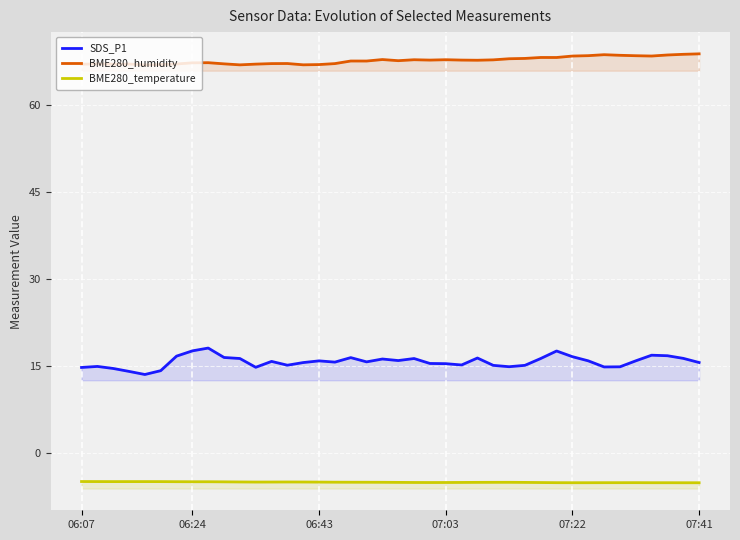

Rank the series by their average value, from lowest to highest.

BME280_temperature, SDS_P1, BME280_humidity